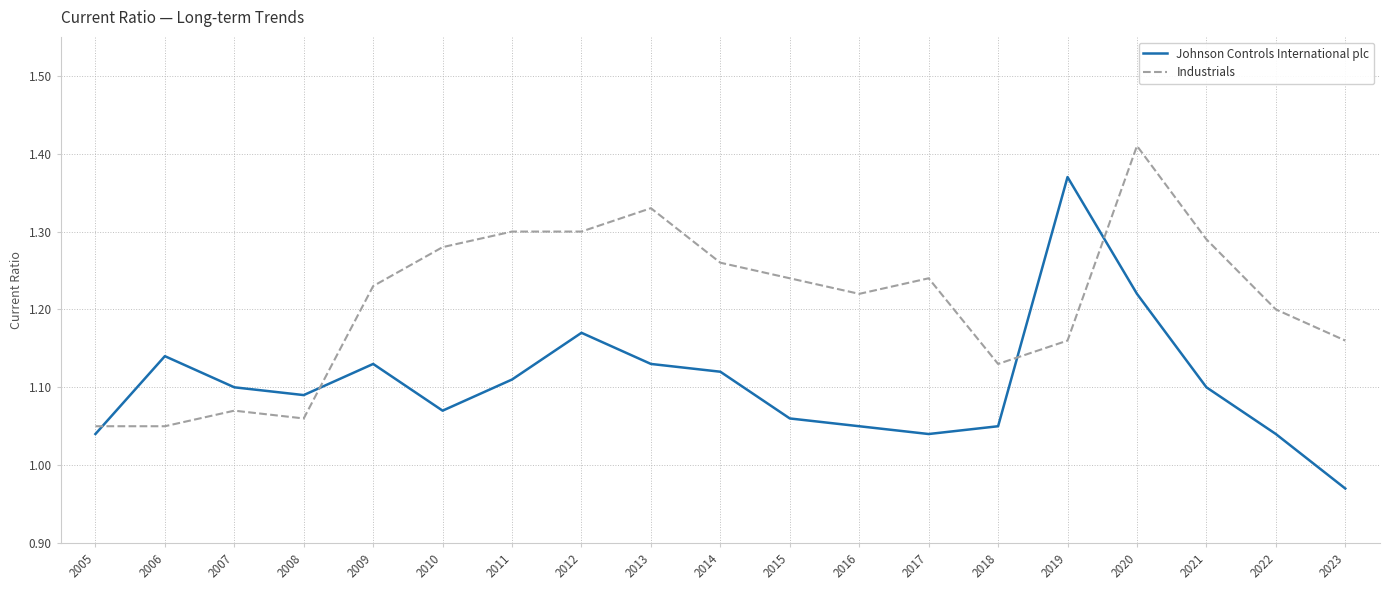

Which series ends up on top after the final intersection of Johnson Controls International plc and Industrials?

Industrials